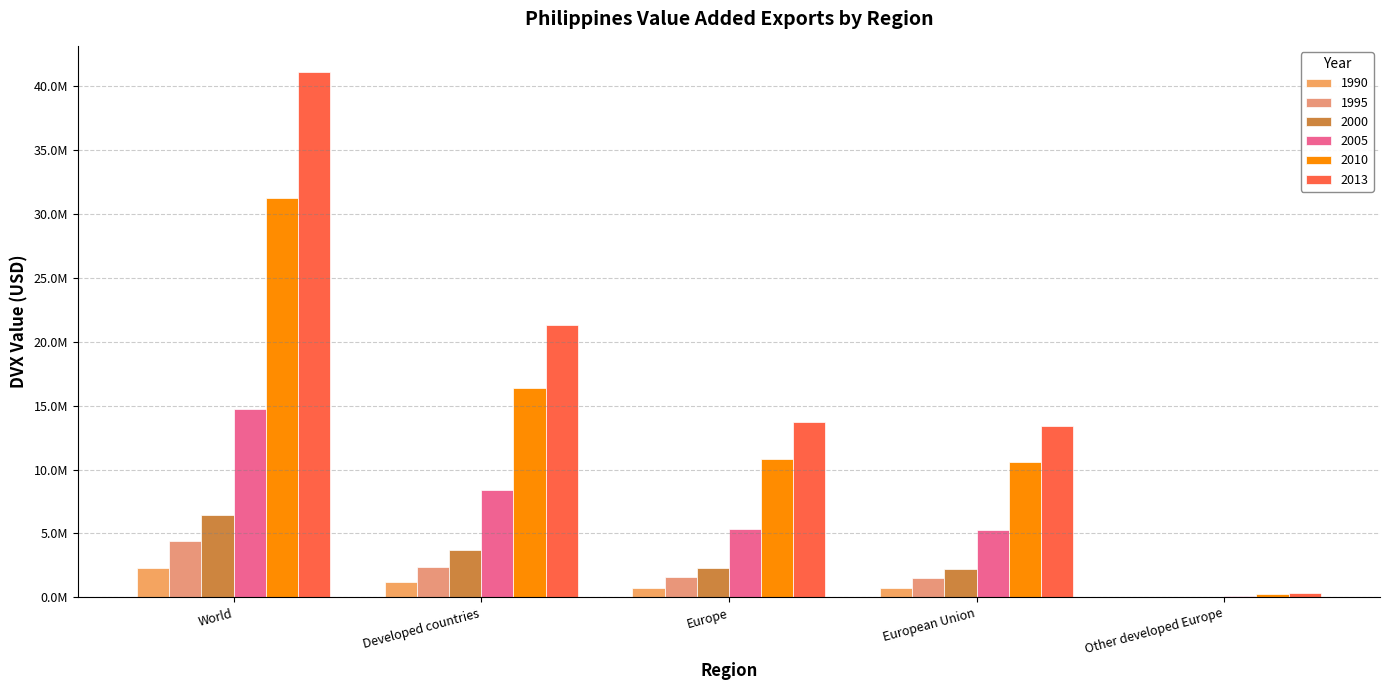

What is the label of the 5th bar from the right?

World